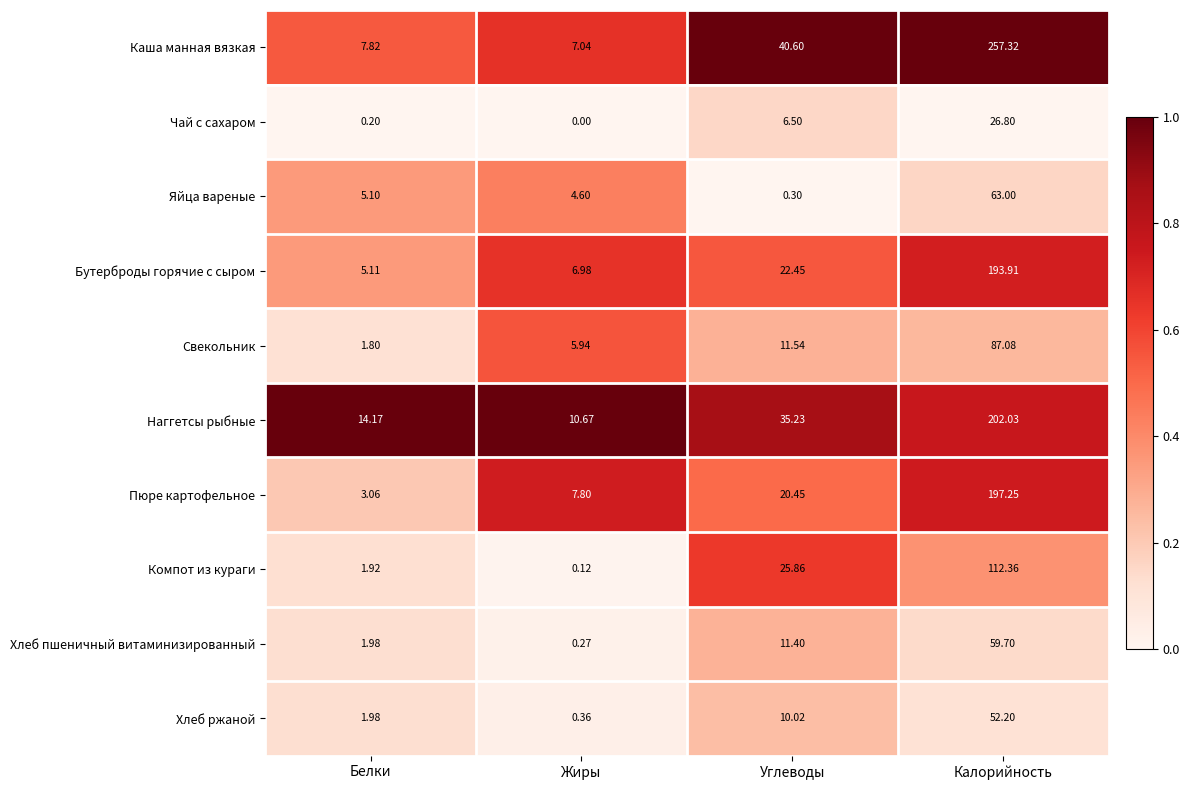

Which series changed the most between Углеводы and Калорийность?

Каша манная вязкая